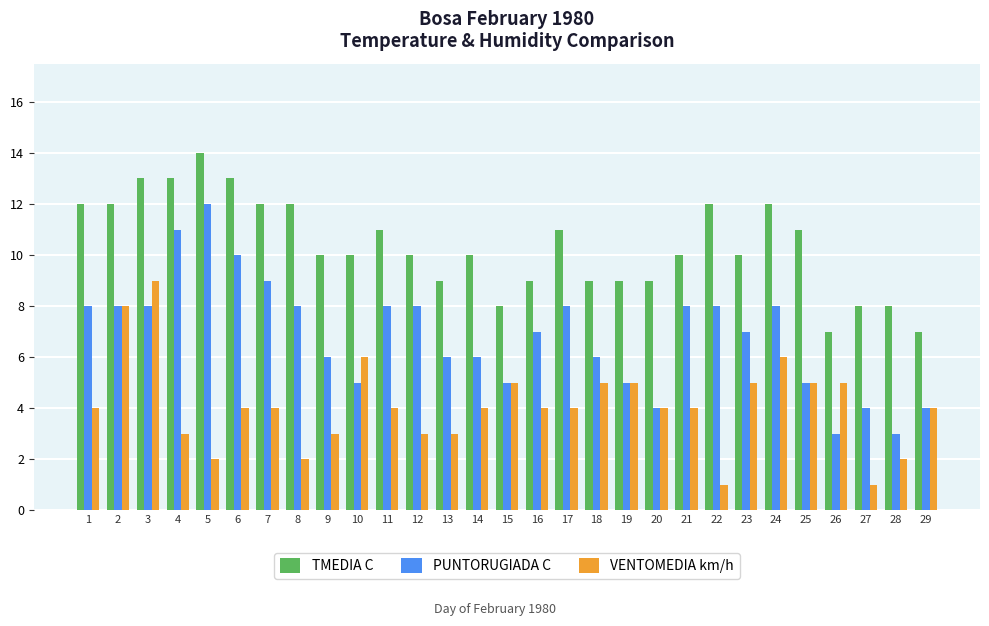

Read the PUNTORUGIADA C value at 22.

8